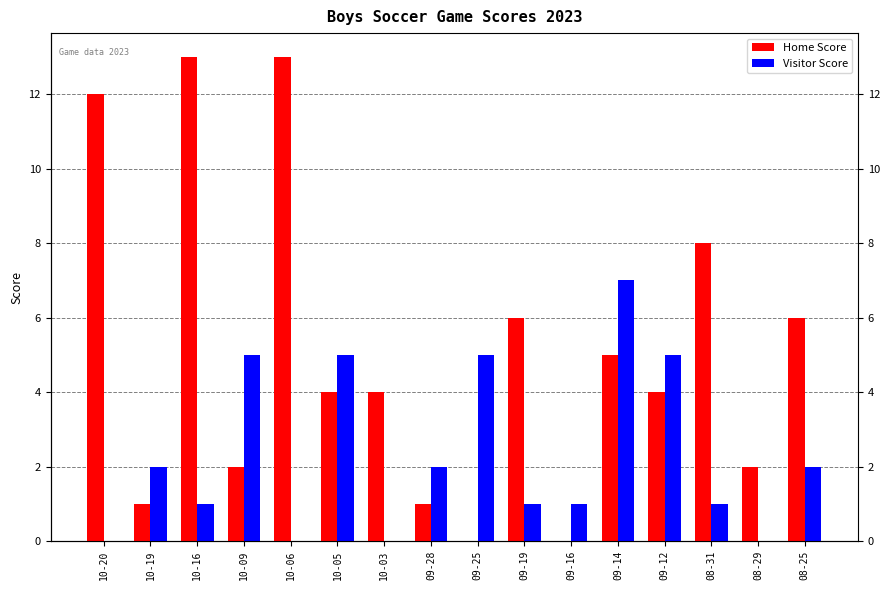

Rank the series by their maximum value, from highest to lowest.

Home Score, Visitor Score